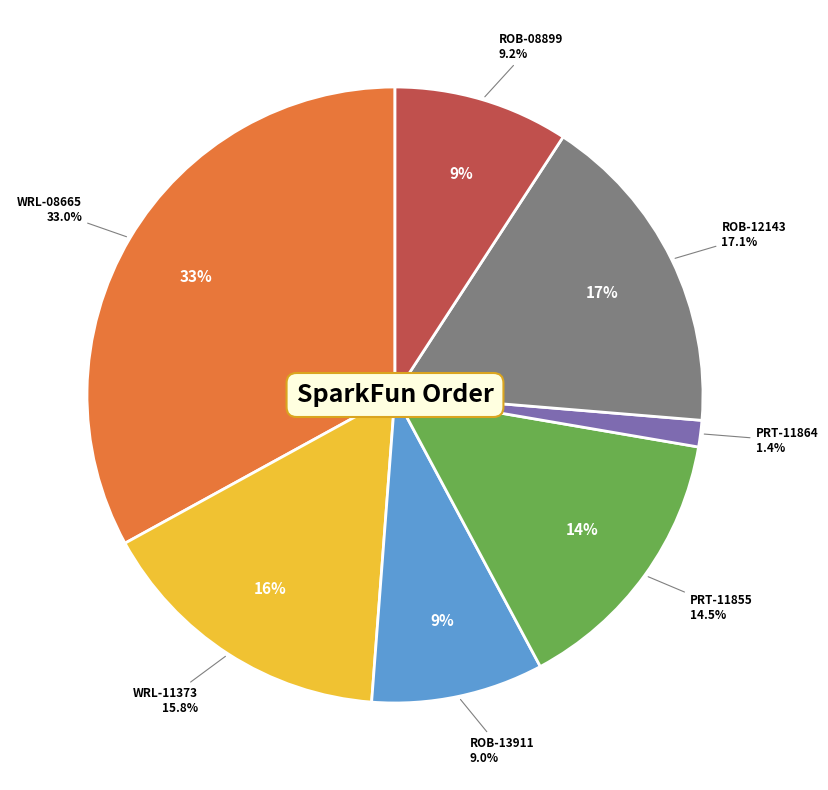

Is it true that ROB-08899 is 9% of the pie?

True